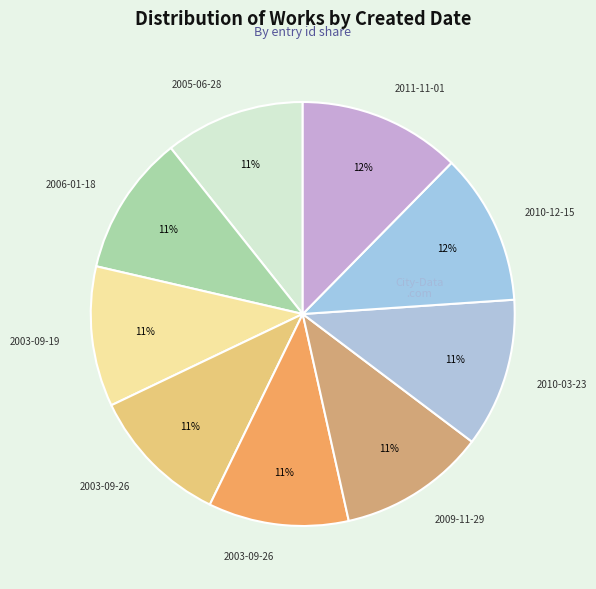

To the nearest percent, what is the average slice percentage?

11%